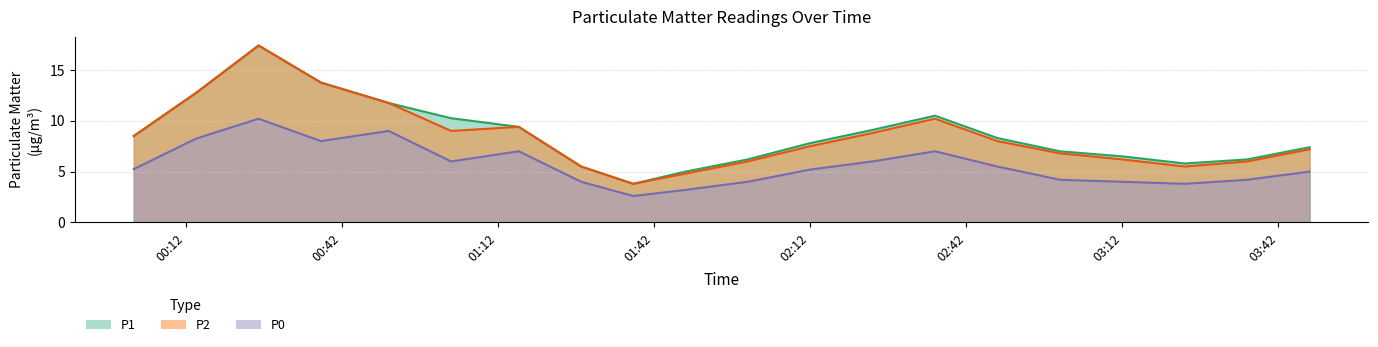

Which label corresponds to the smallest value in the chart?

01:38